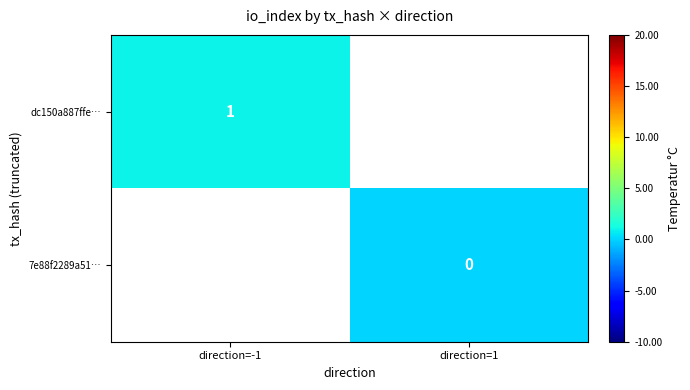

True or false: dc150a887ffe… has a value of 1 at direction=-1.

True